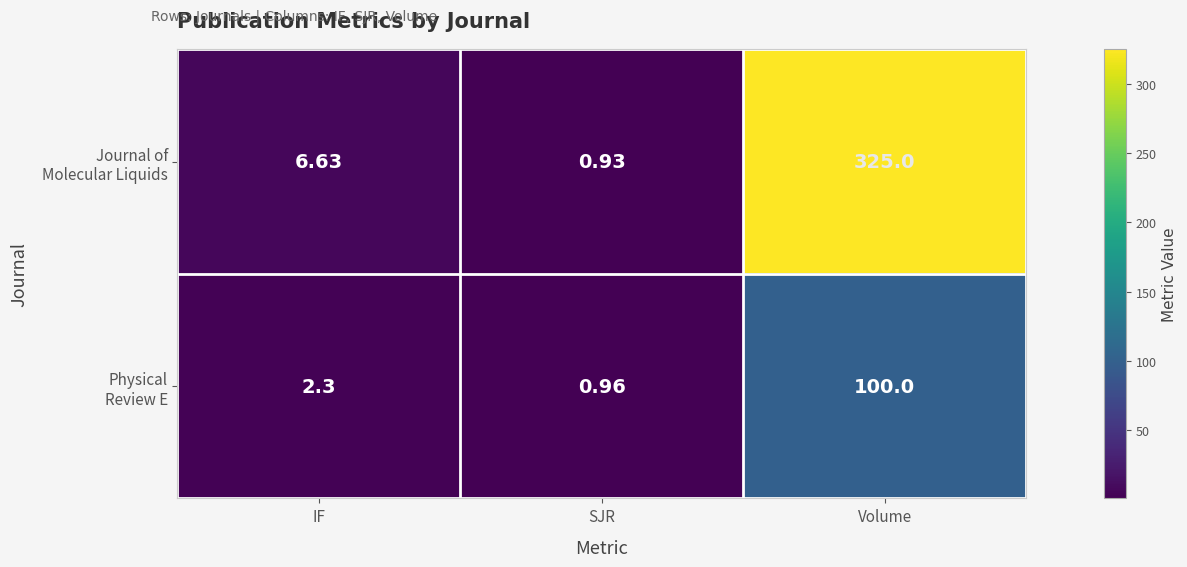

Which category has the highest value across all series?

Volume